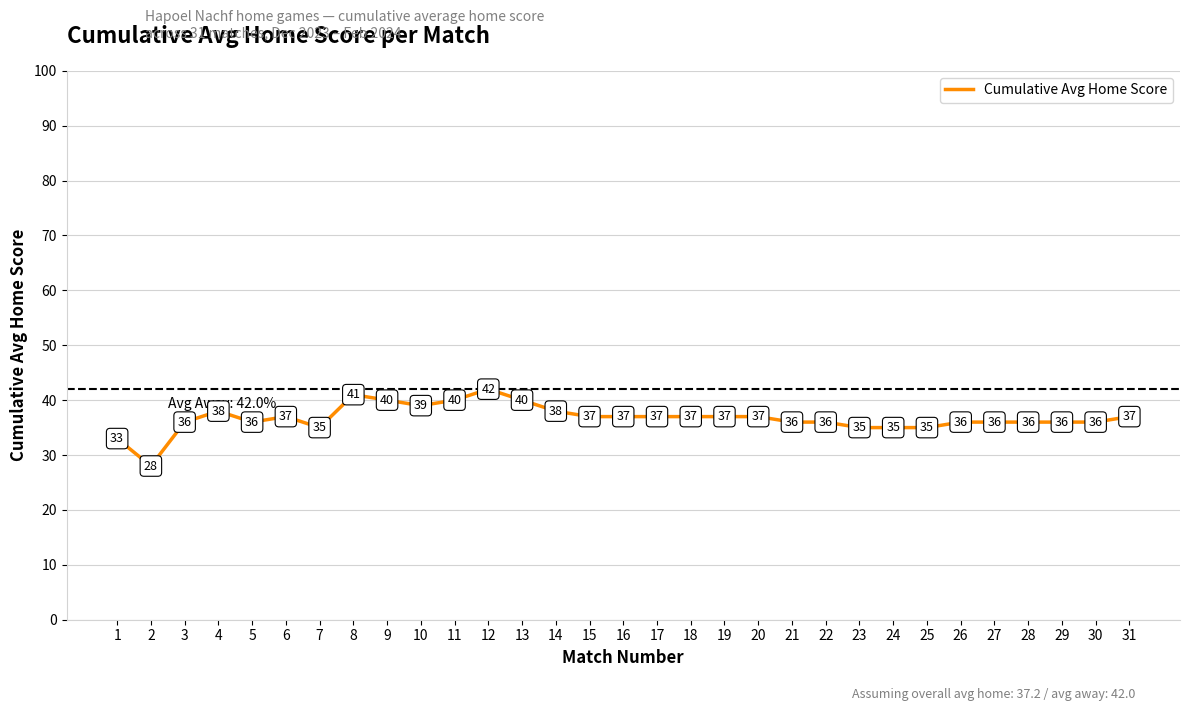

What is the ratio of the value at 11 to the value at 29?

1.1